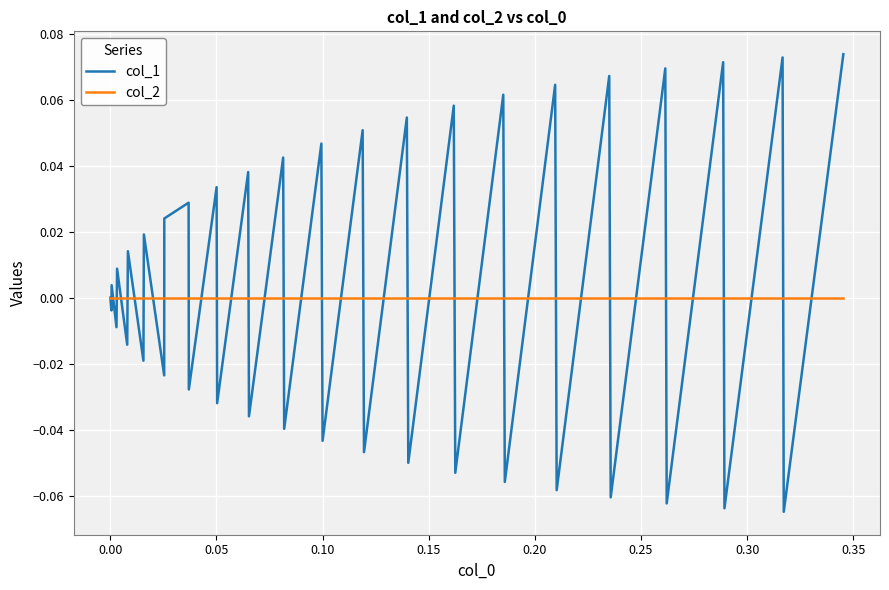

Which series has the largest range (max minus min)?

col_1